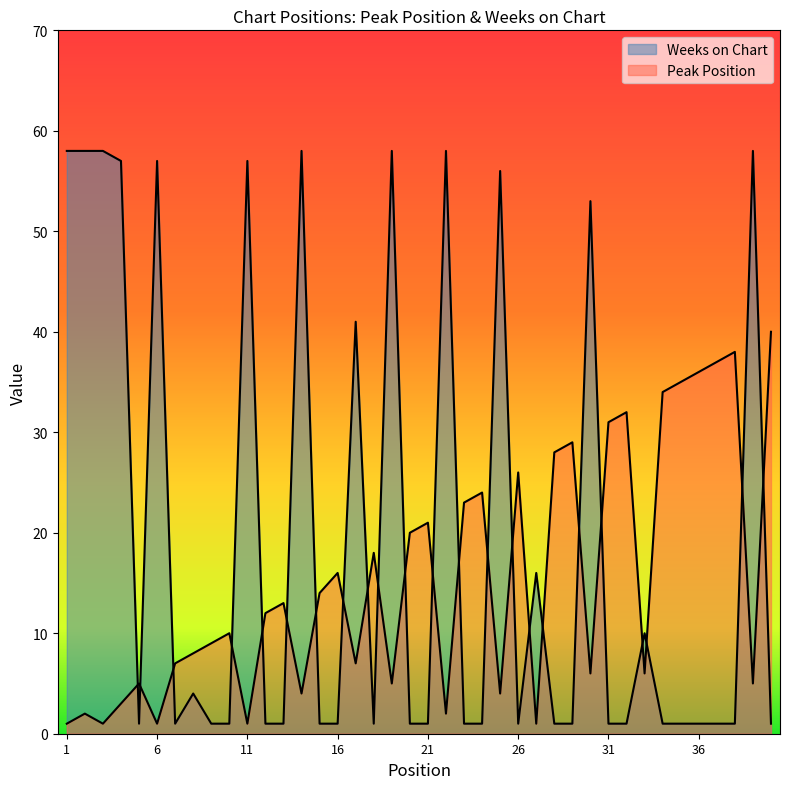

Which series changed the most between 1 and 30?

Peak Position